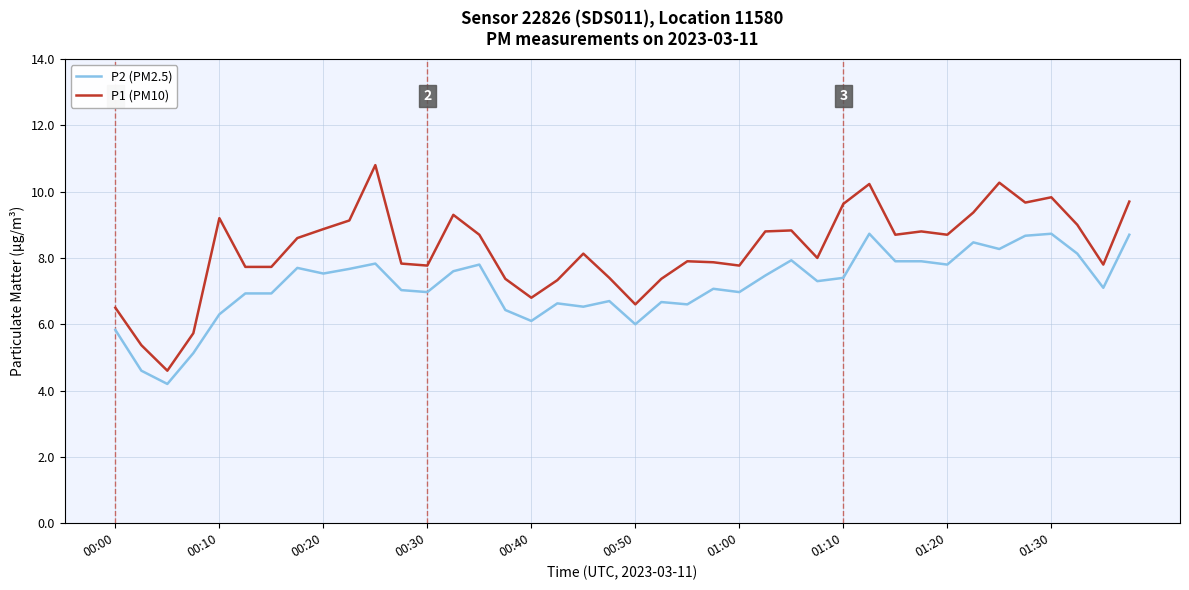

Rank the series by their average value, from lowest to highest.

P2 (PM2.5), P1 (PM10)